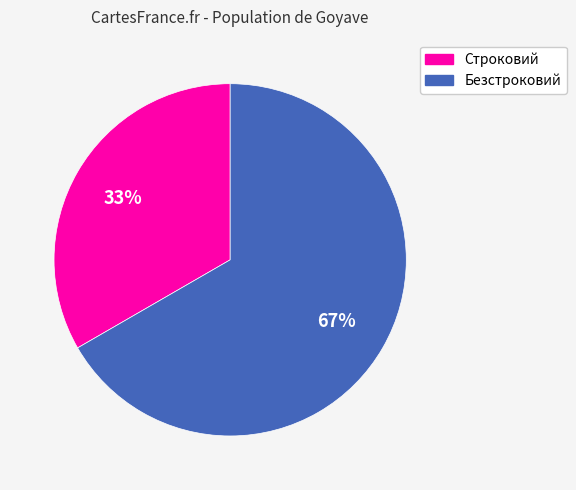

The Безстроковий slice represents 57% of the pie. True or false?

False